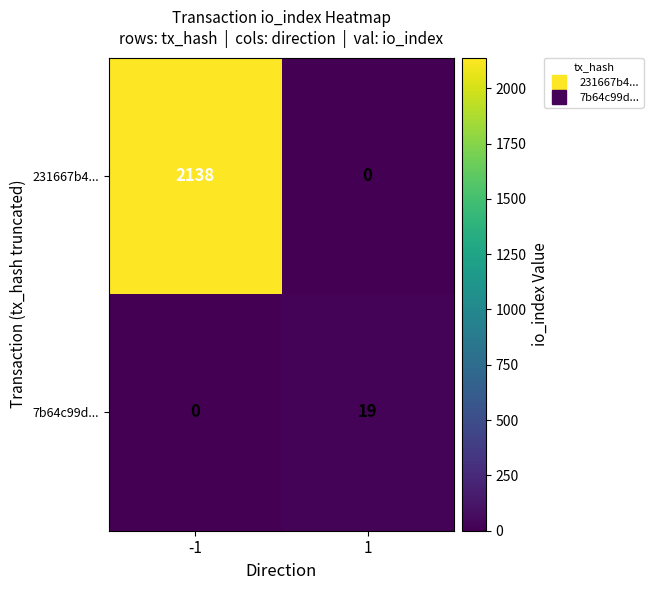

What is the difference between the highest and lowest values at 1?

19